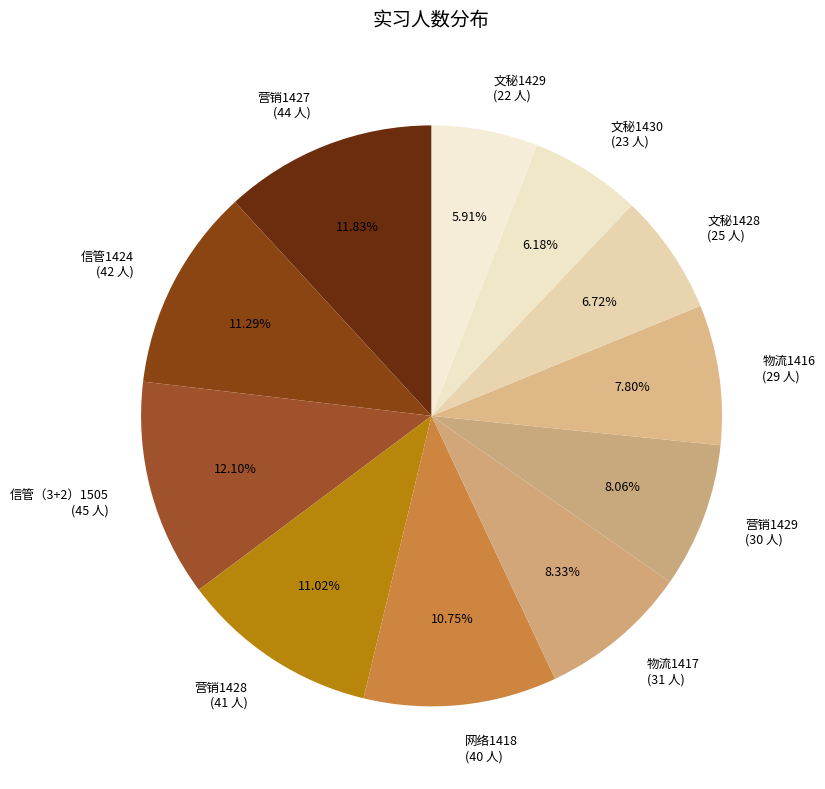

To the nearest percent, what portion does 文秘1429 represent?

6%